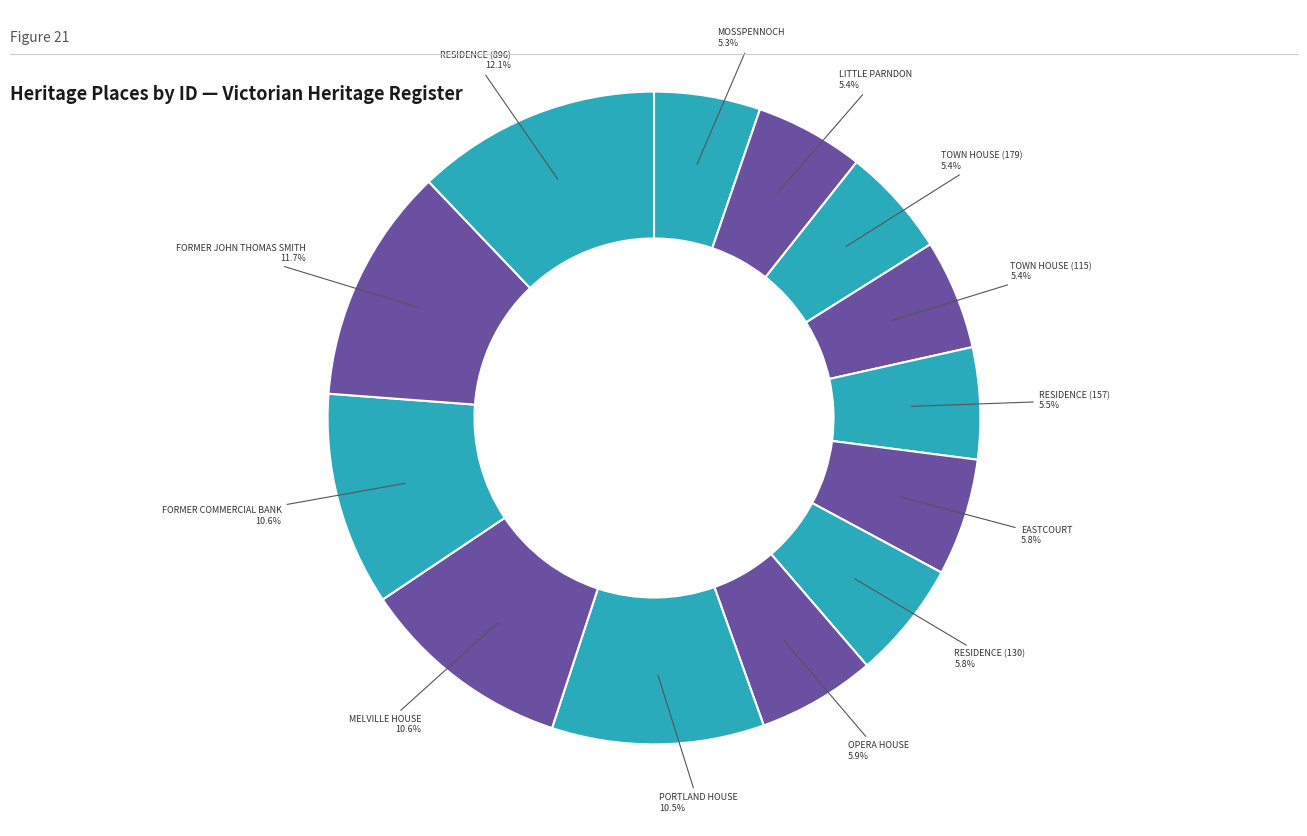

To the nearest percent, what portion does MELVILLE HOUSE represent?

11%